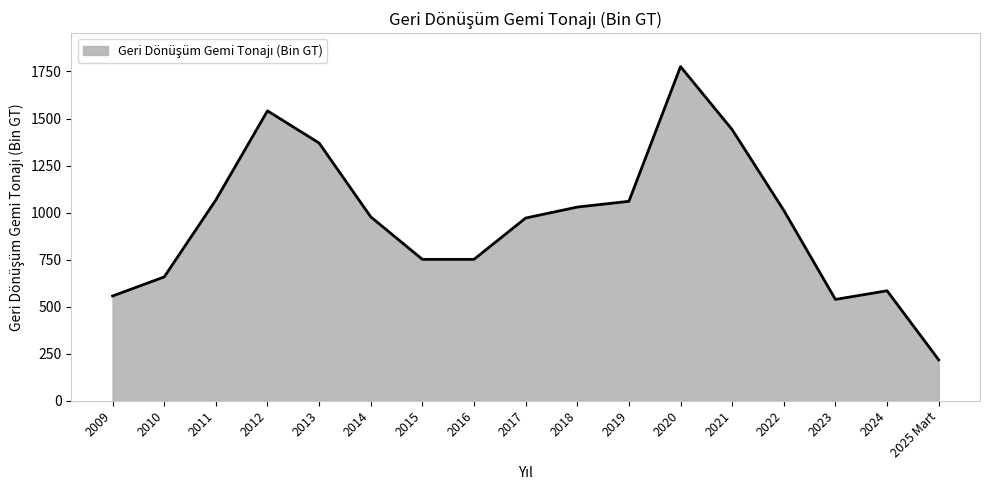

Approximately how many times larger is the value at 2012 compared to 2016?

2.0